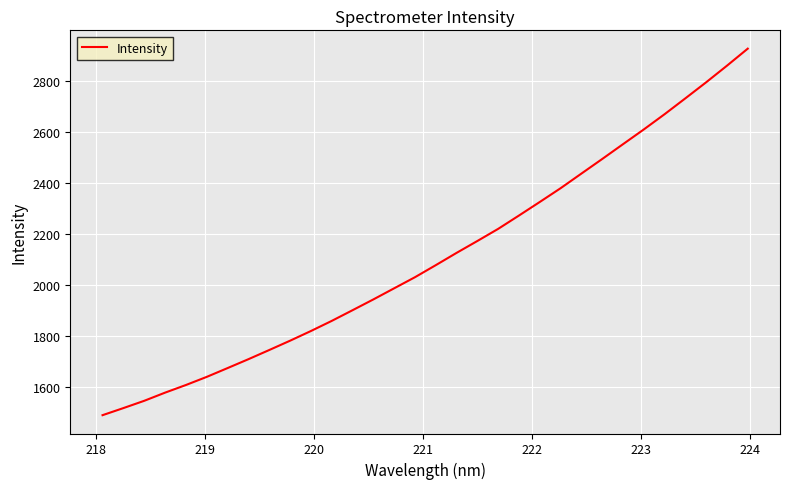

What is the difference between the maximum and minimum values?

1436.3